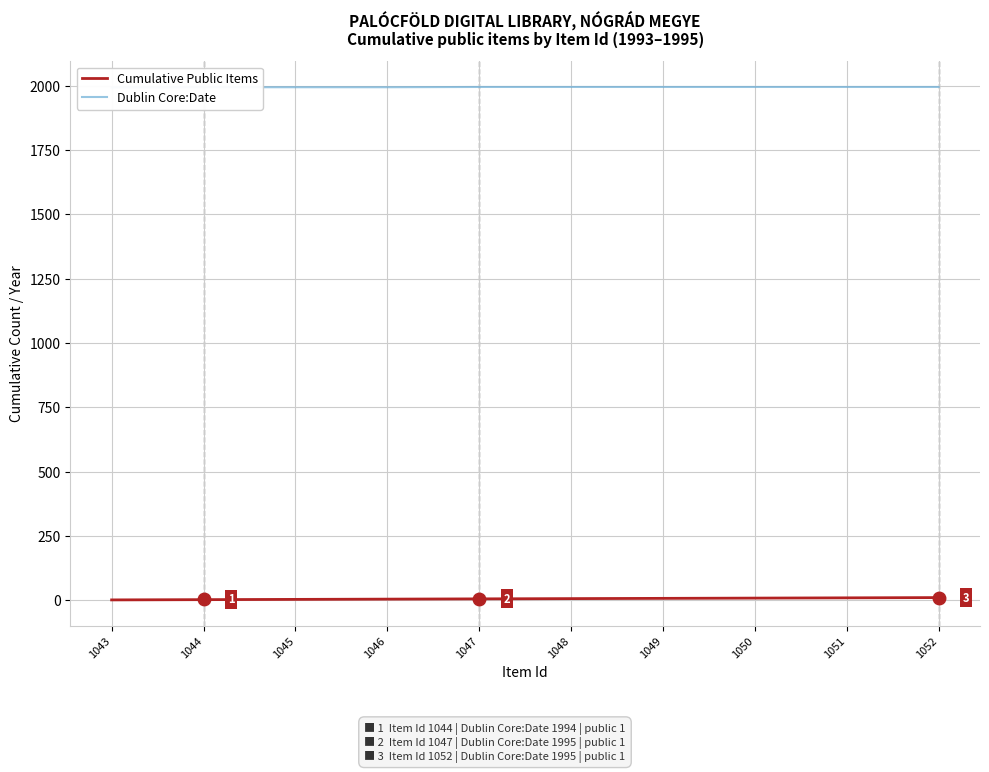

Which series has the widest spread of values?

Cumulative Public Items